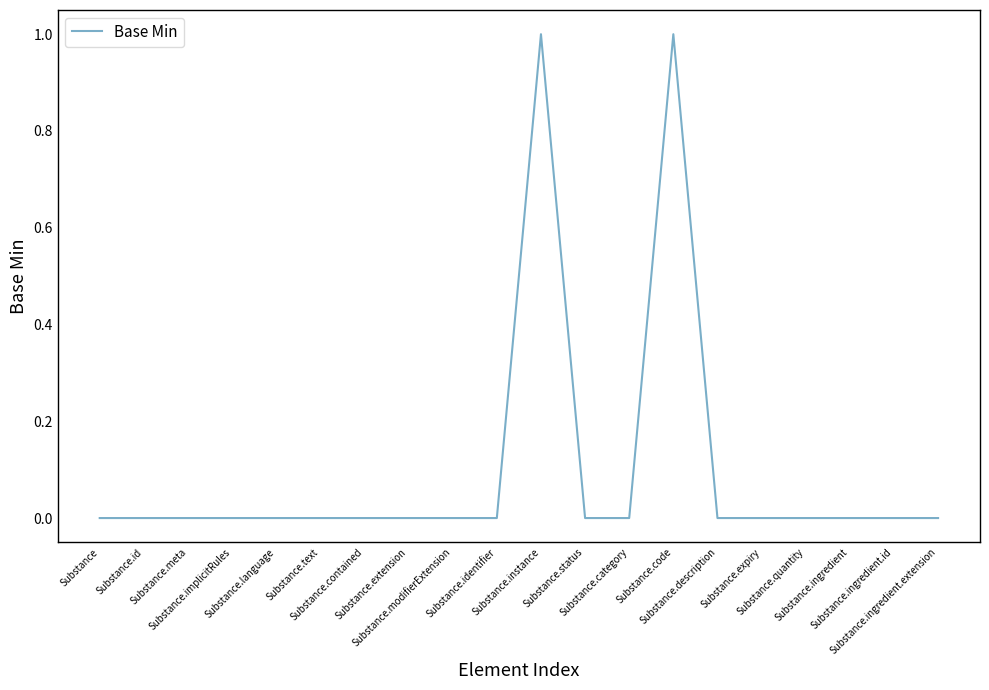

True or false: the data shows -1 at Substance.identifier.

False